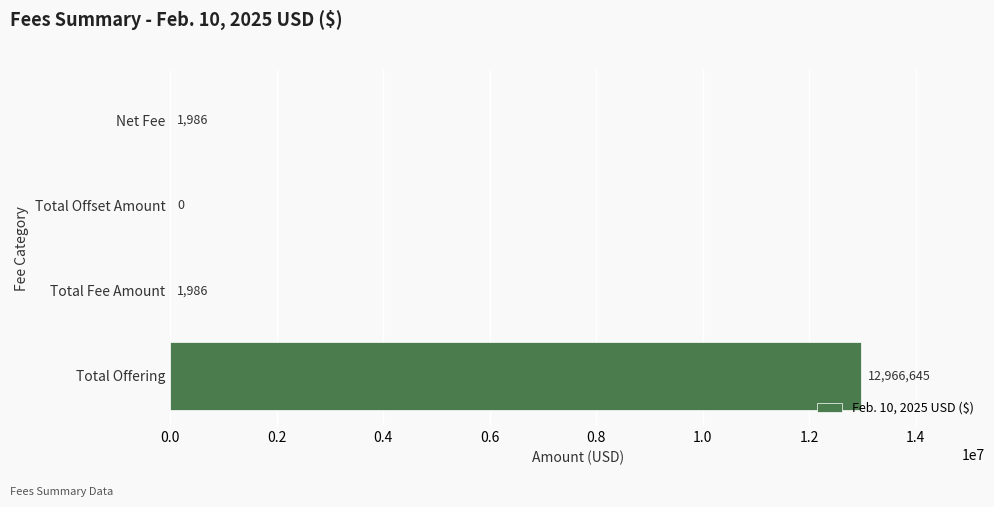

Is it true that the value at Total Offering is 17550288?

False